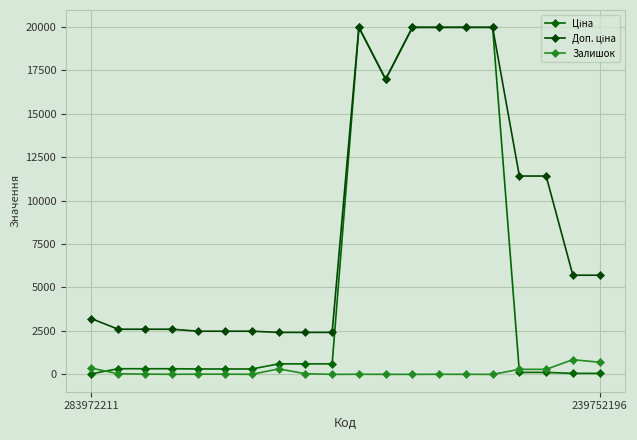

At which label is Залишок closest to 422?

283972211